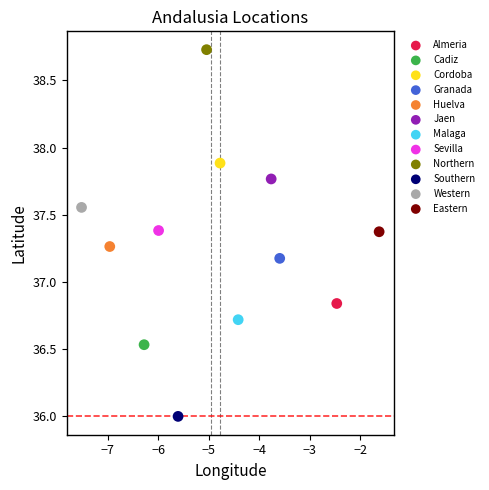

Which series contains the lowest Y value?

Southern